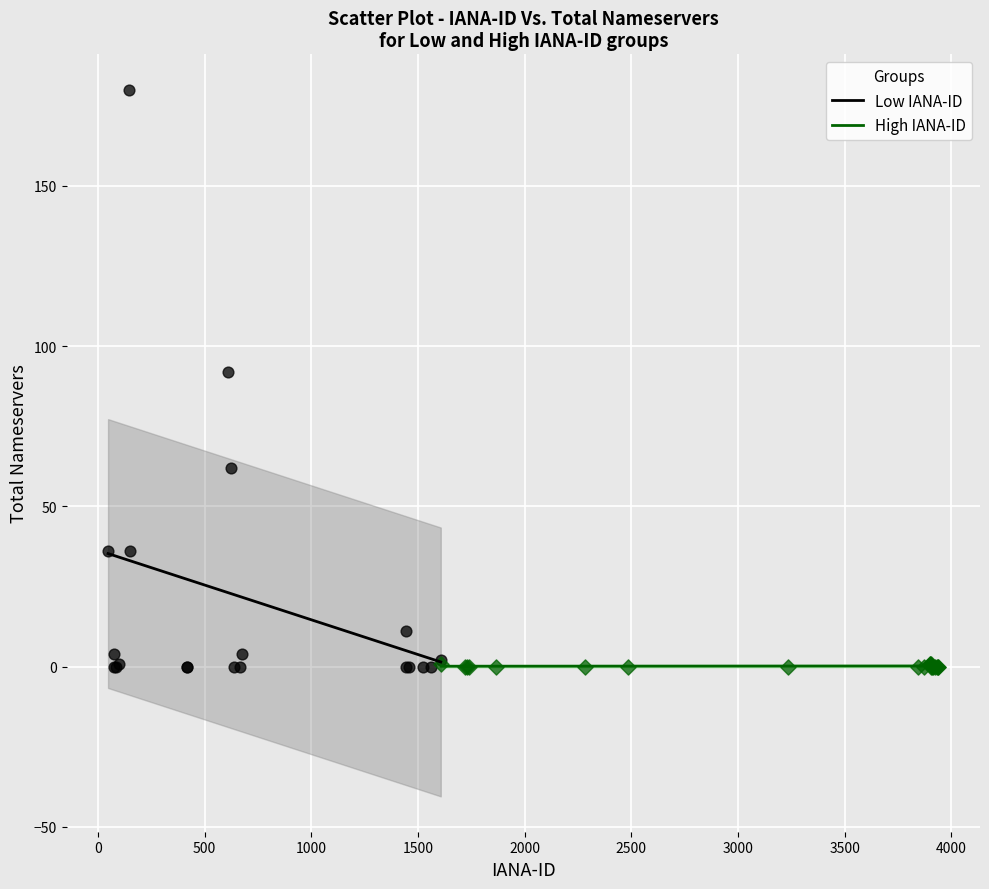

What are all the series names shown in the legend?

Low IANA-ID, High IANA-ID